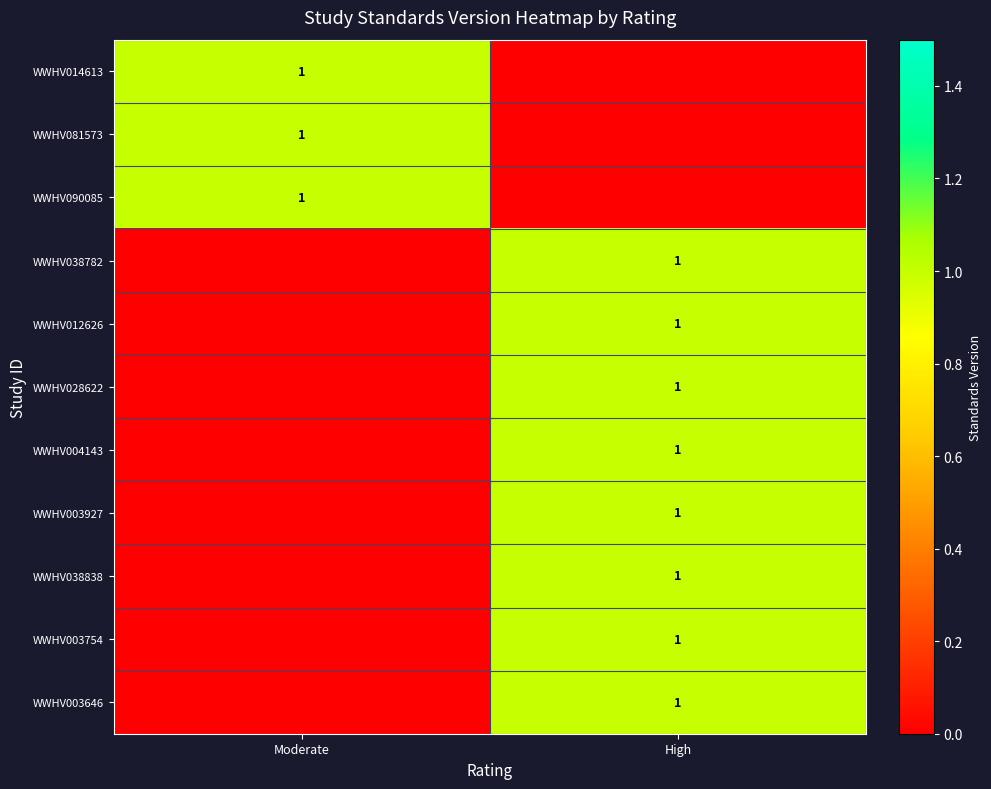

True or false: WWHV003754 has a value of 2 at High.

False